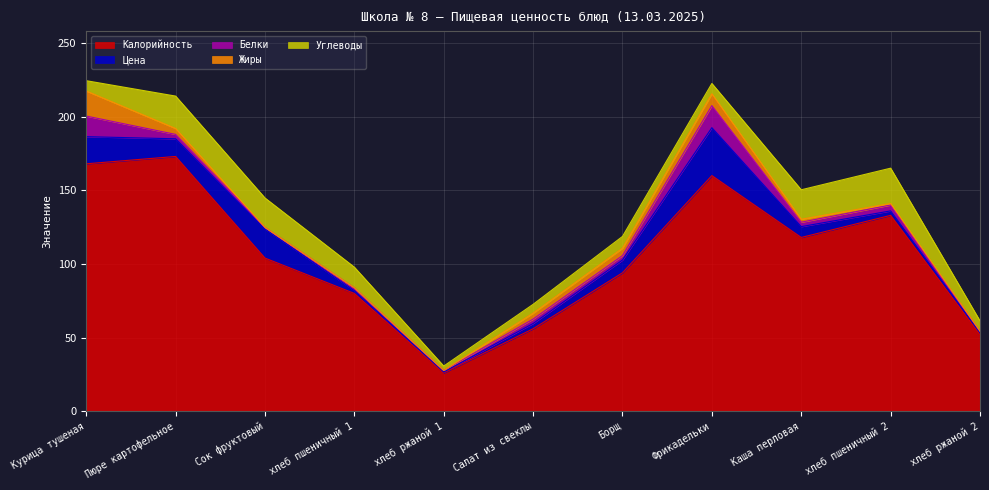

How many interior local peaks does the Калорийность series have?

3